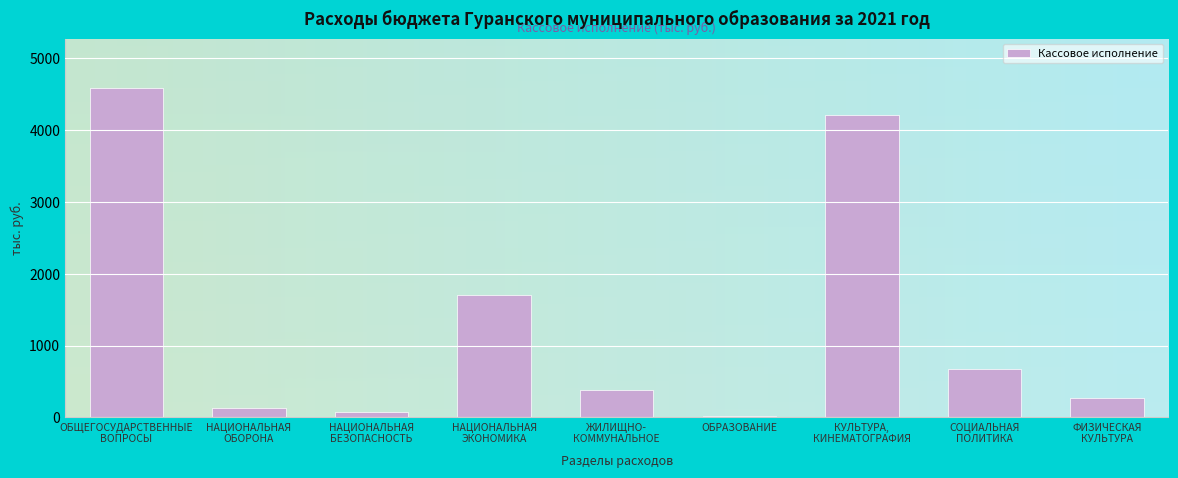

Reading right to left, transcribe all the data shown in this chart.

264.0	672.9	4208.4	22.7	385.5	1711.3	80.3	137.3	4587.1